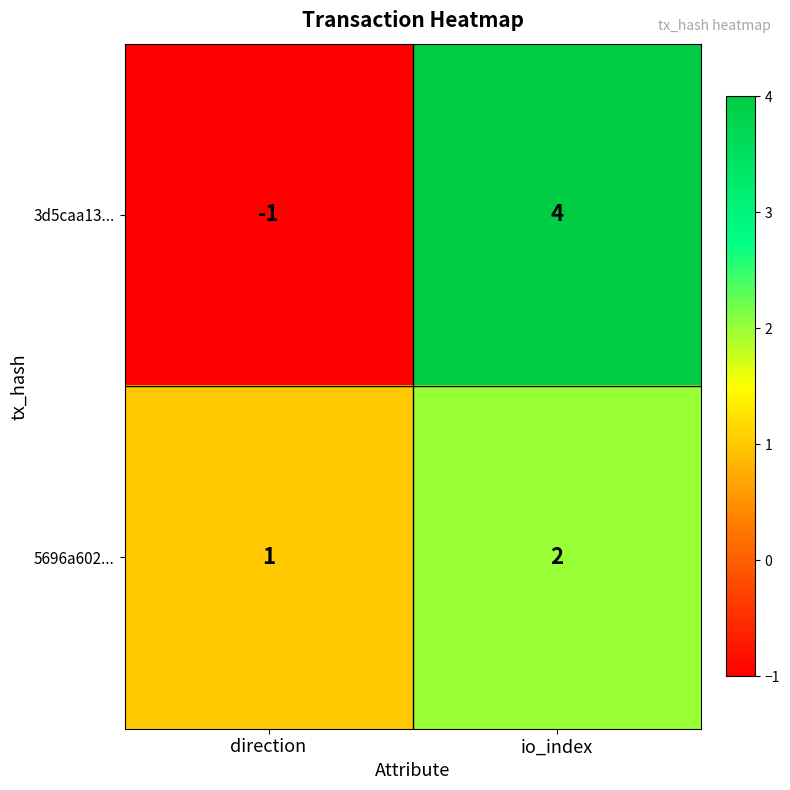

Reading left to right, list all the values displayed in this chart.

3d5caa13...: -1	4
5696a602...: 1	2